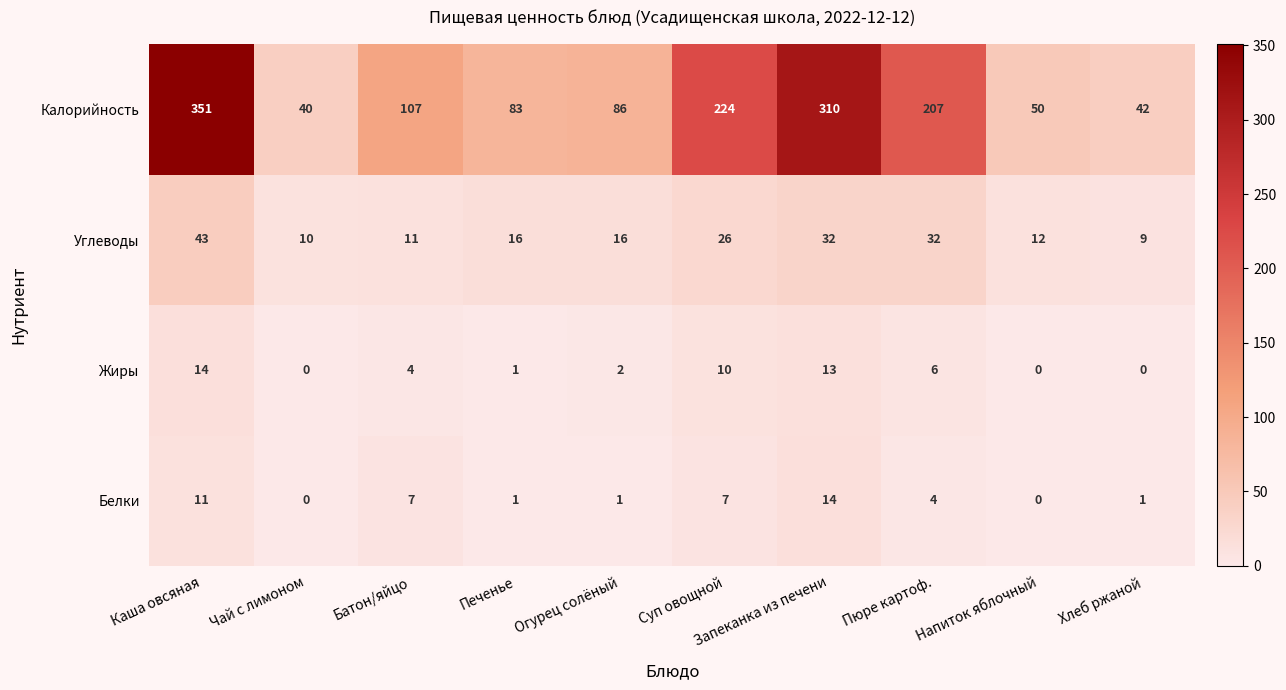

Count the number of categories in the chart.

10